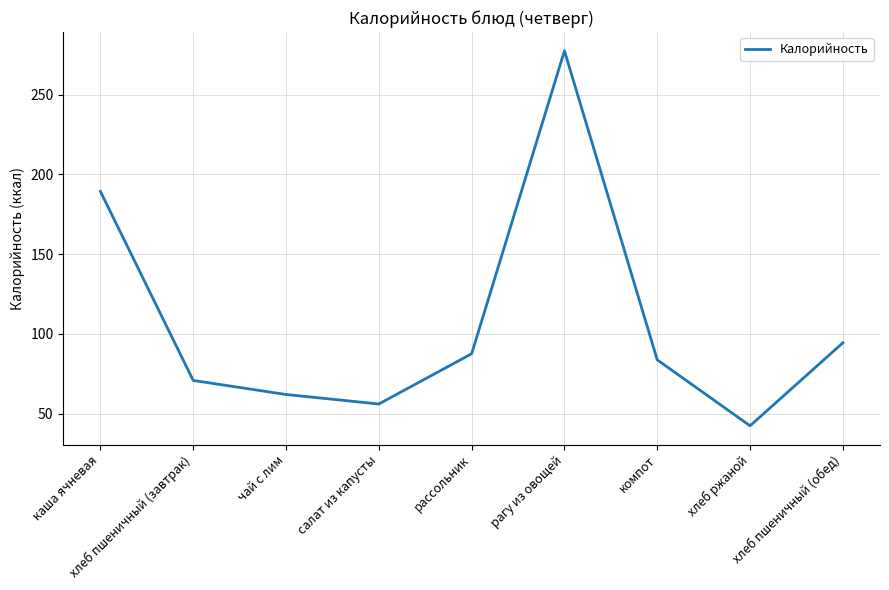

What is the maximum value shown in the chart?

277.4